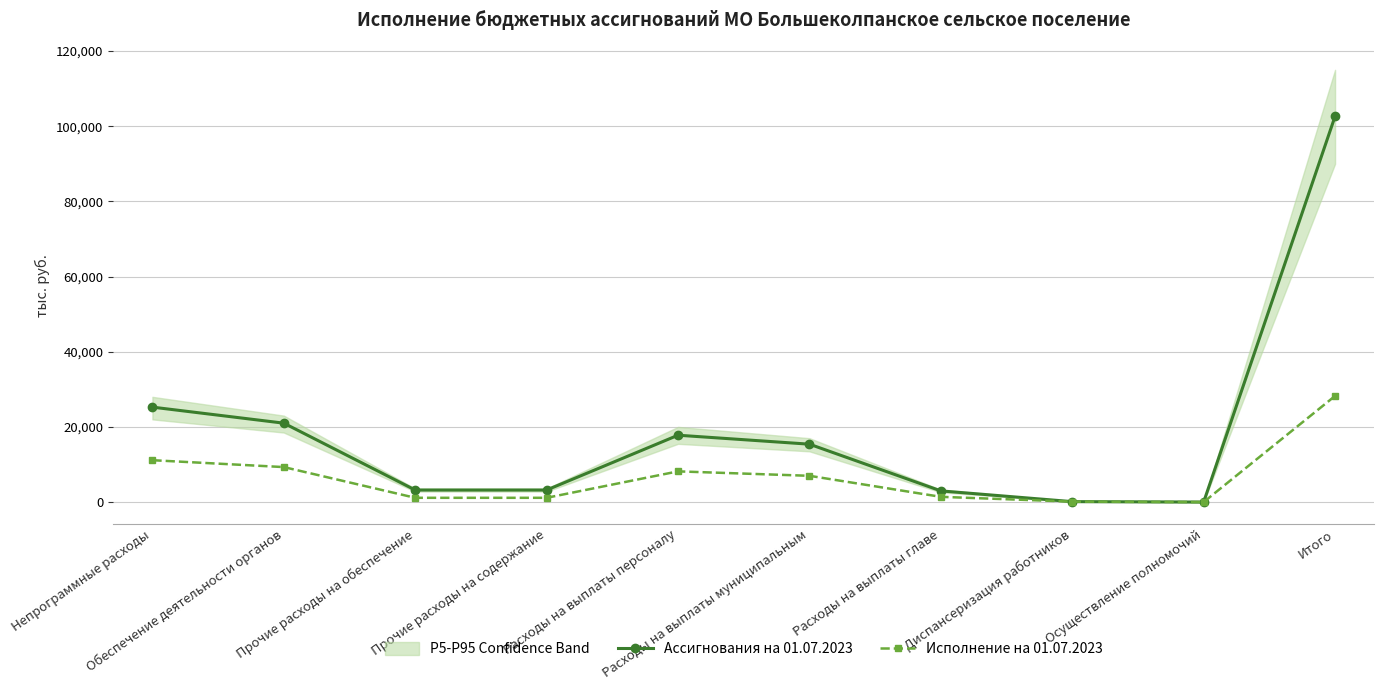

Which series has the largest total across all categories?

Ассигнования на 01.07.2023